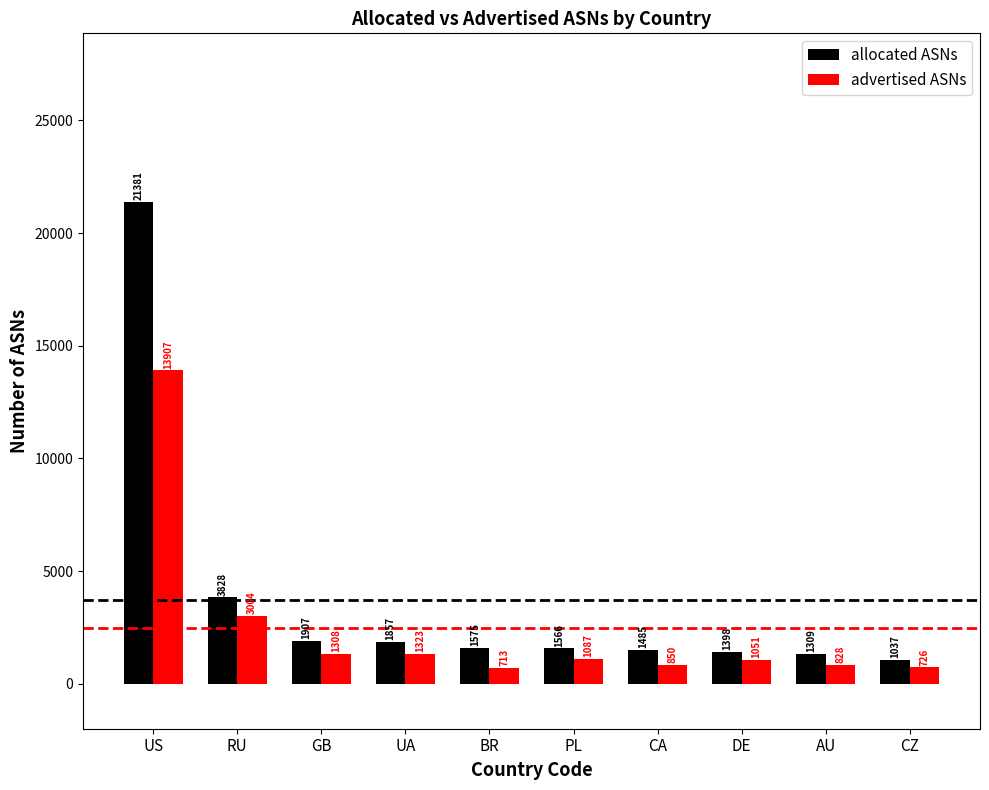

What are all the series names shown in the legend?

allocated ASNs, advertised ASNs